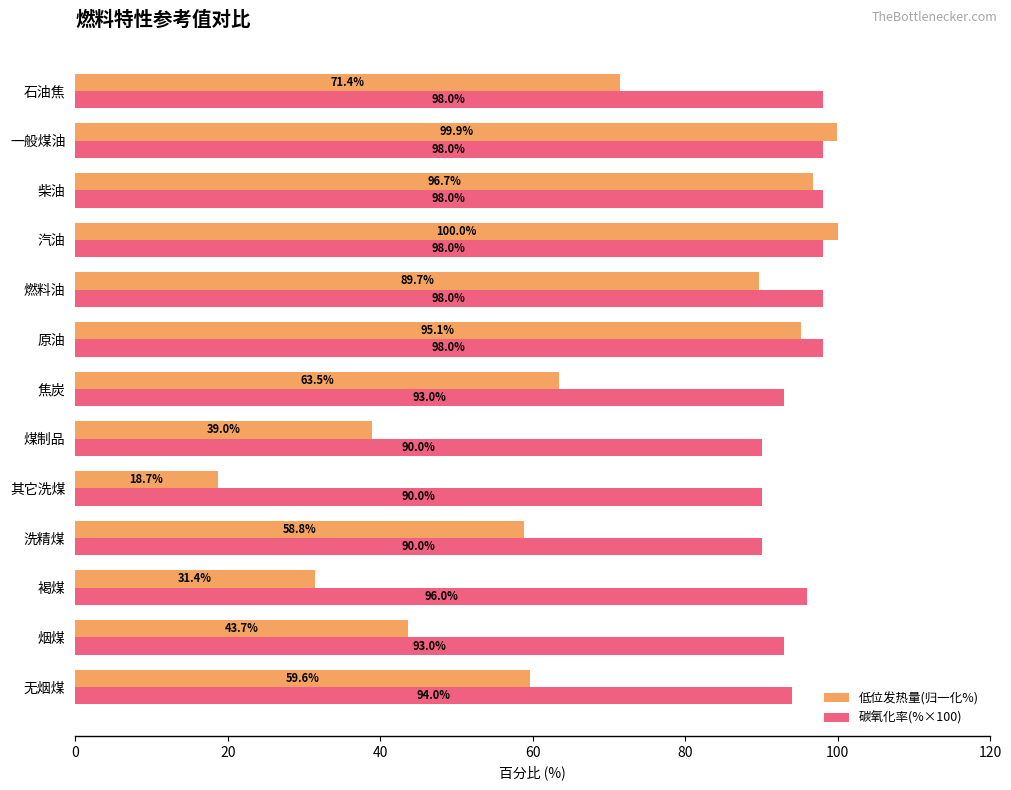

The 低位发热量(归一化%) series shows 26.0 at 其它洗煤. True or false?

False